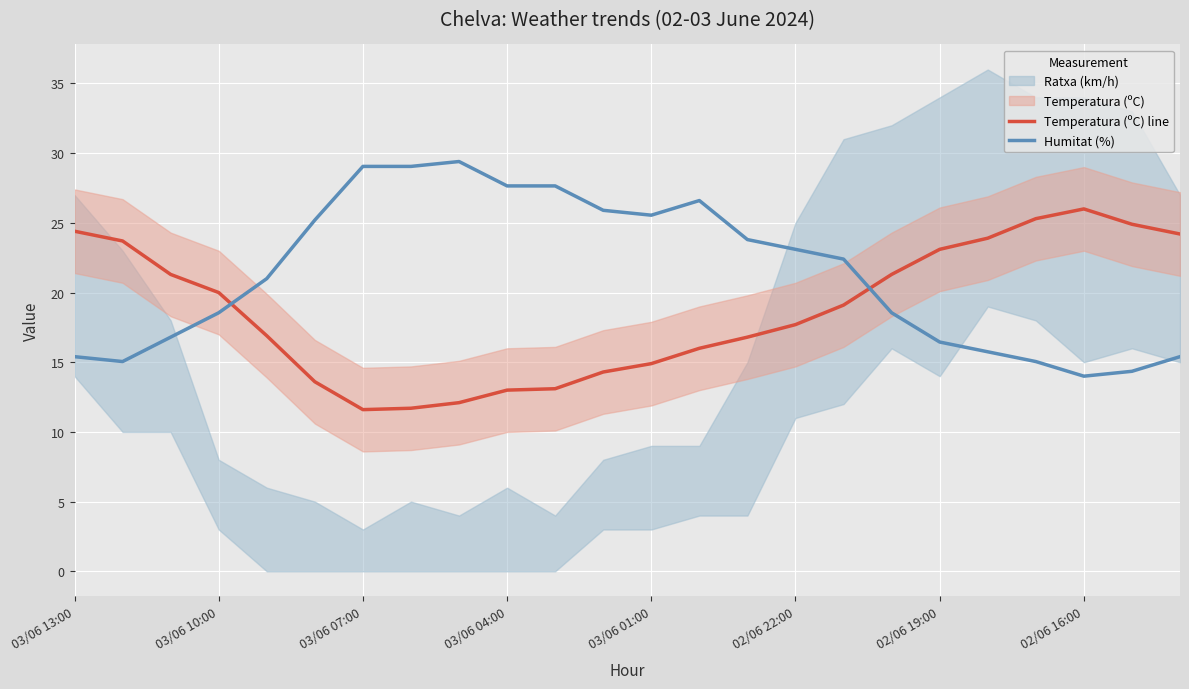

What is the sum of all Temperatura (ºC) line values?

448.9